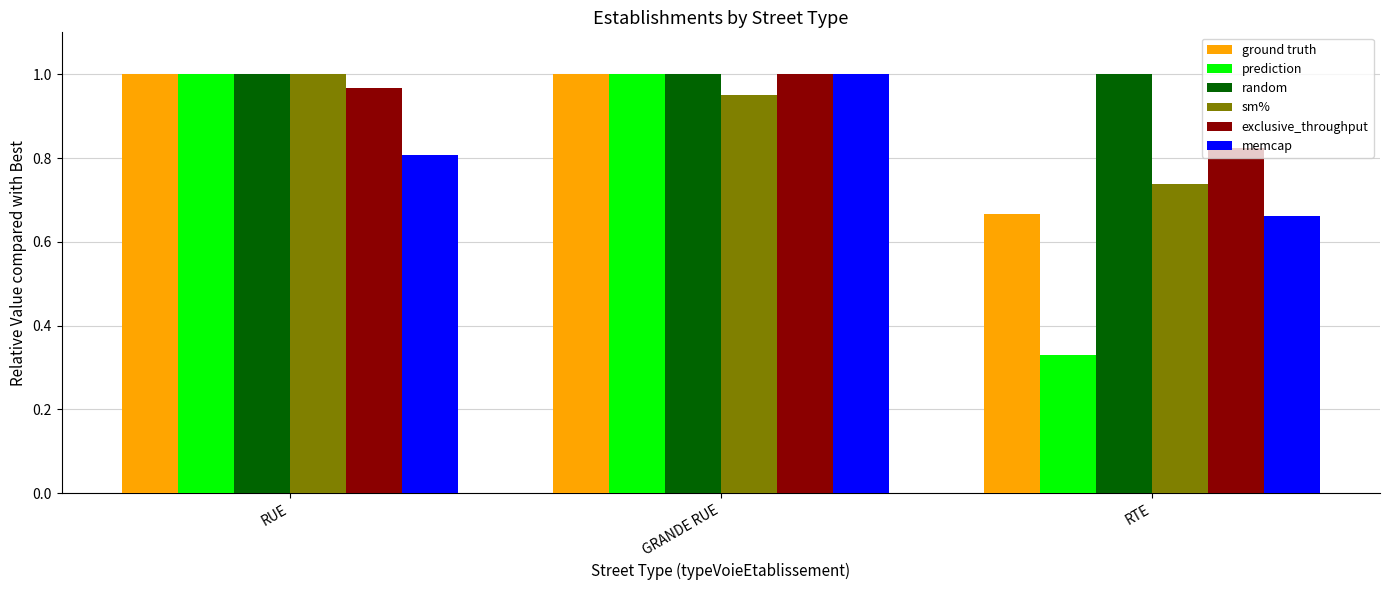

What is the spread (max minus min) of values at RUE?

0.2